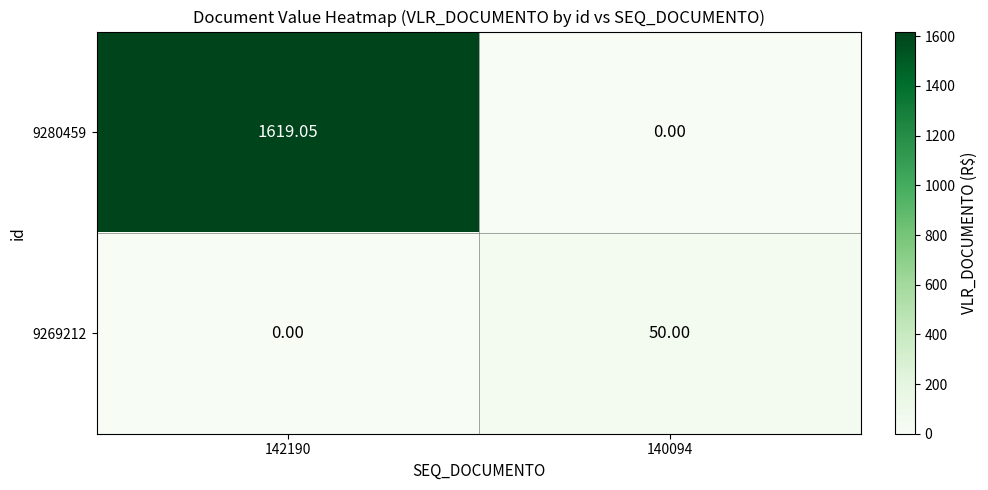

Is the value of 9280459 at 142190 greater than the value of 9269212 at 140094?

Yes